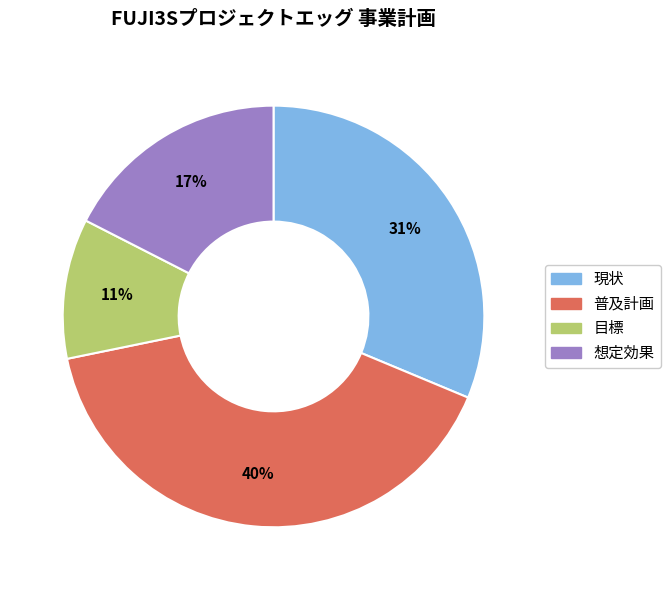

Rank the categories by value from highest to lowest.

普及計画, 現状, 想定効果, 目標